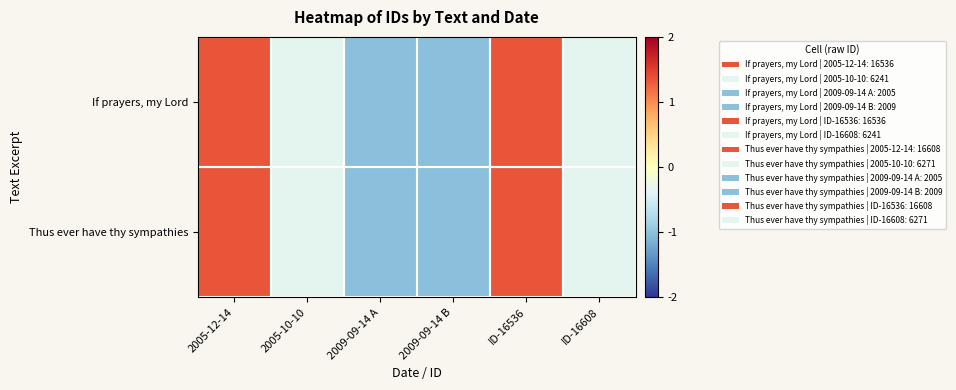

Which series has the largest total across all categories?

Thus ever have thy sympathies